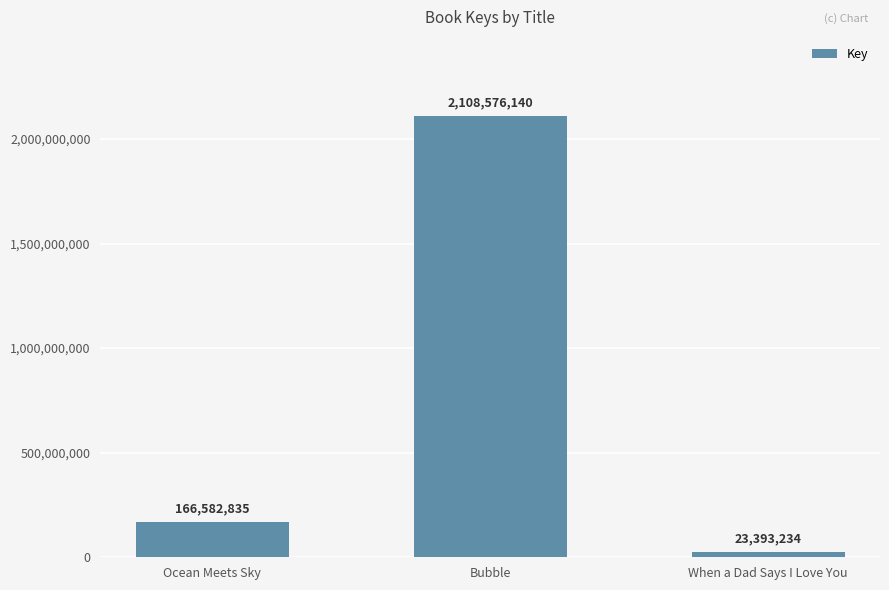

What is the label of the 3rd bar from the right?

Ocean Meets Sky